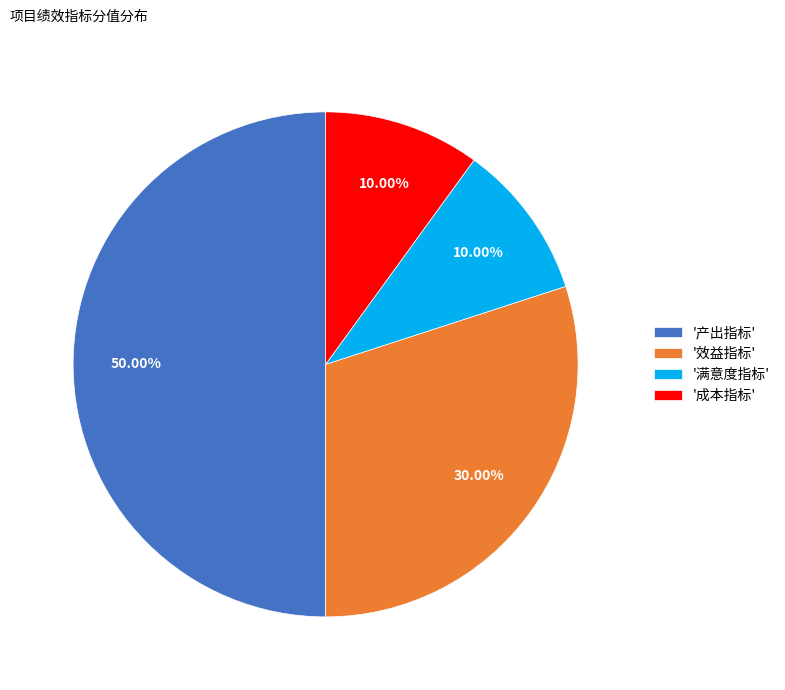

Is the sum of '成本指标' and '满意度指标' greater than half?

No